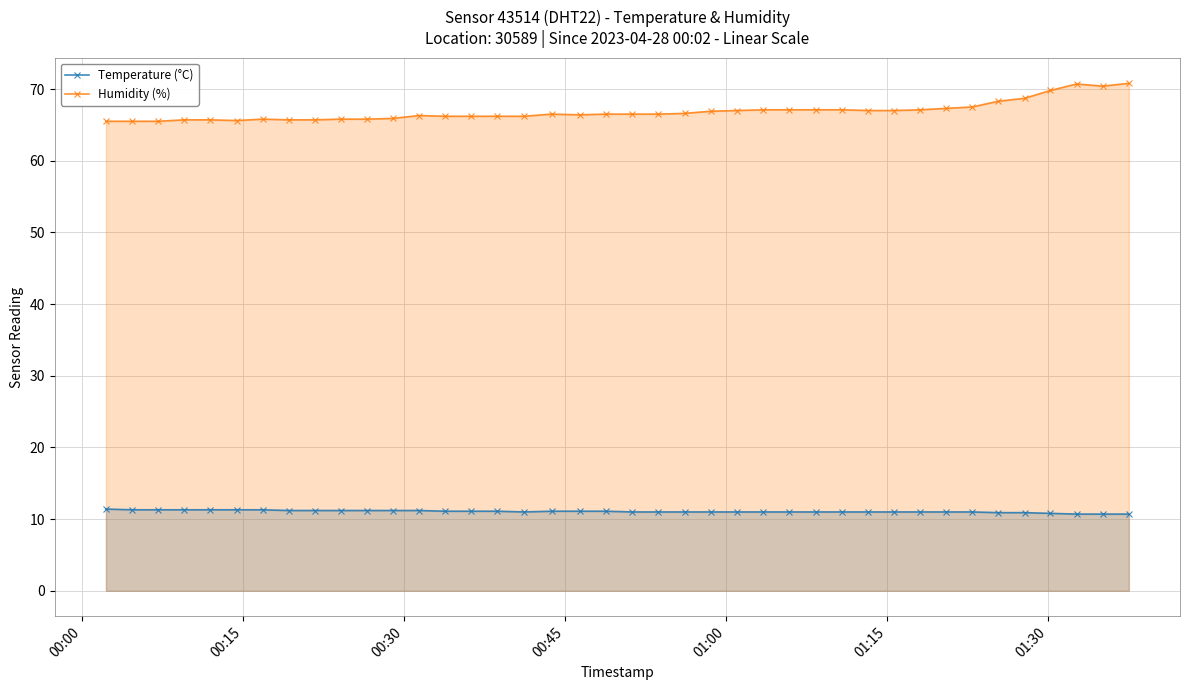

Which series has the largest total across all categories?

Humidity (%)